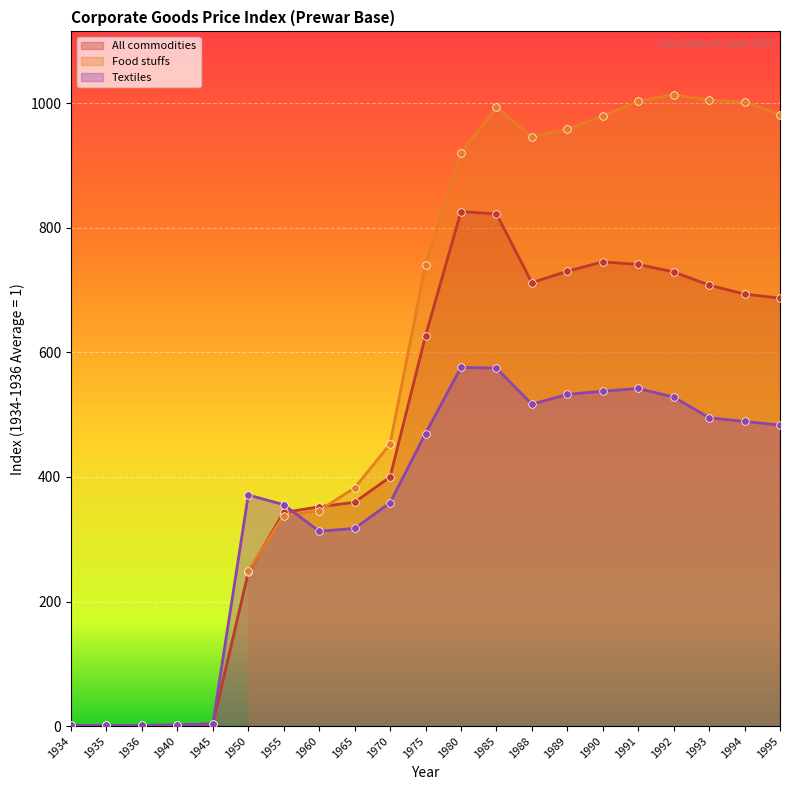

Is the value of Food stuffs at 1965 greater than the value of Textiles at 1995?

No